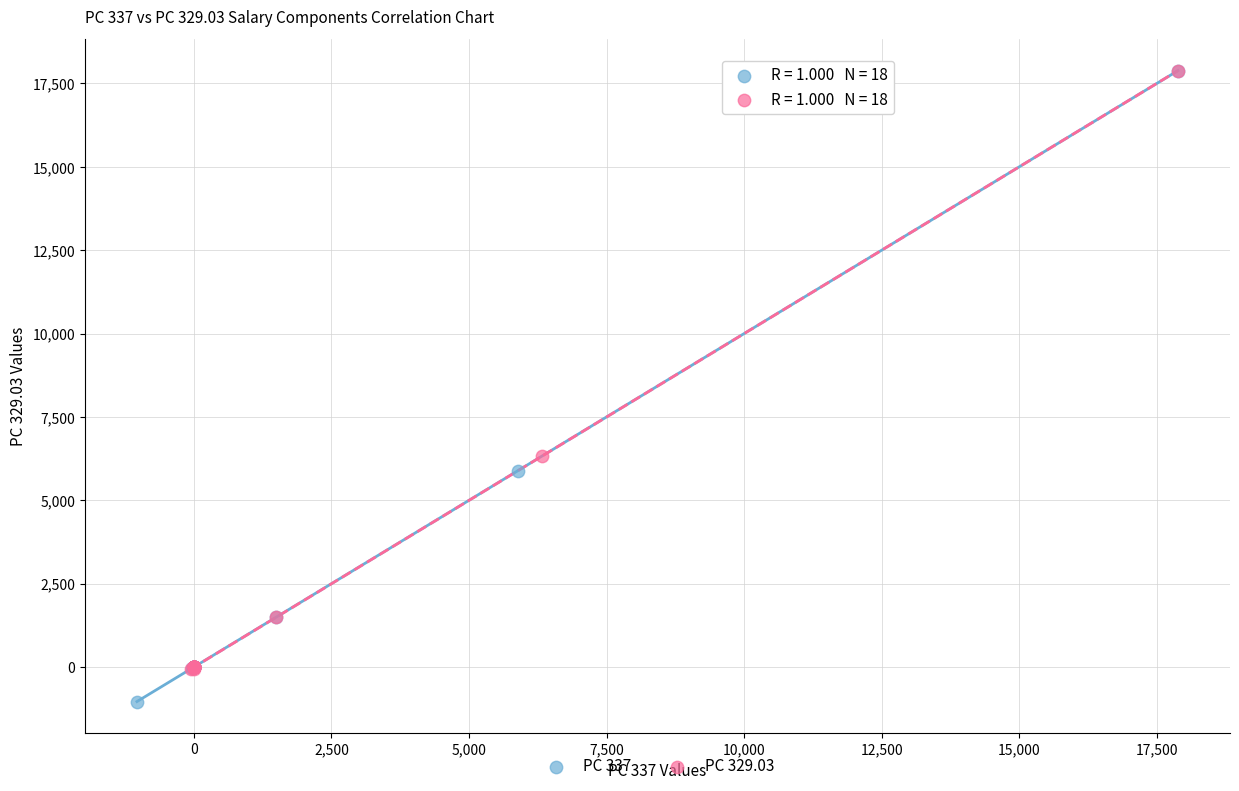

What are all the series names shown in the legend?

PC 337, PC 329.03